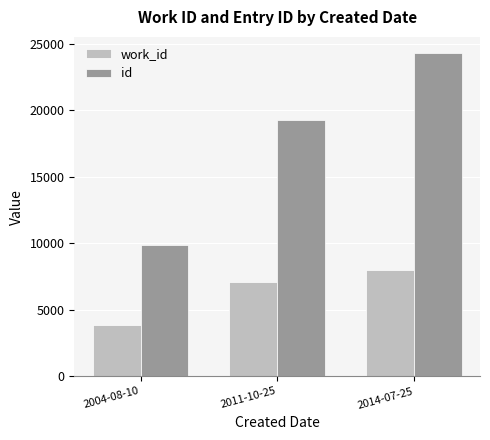

Reading right to left, transcribe all the data shown in this chart.

work_id: 7984	7120	3834
id: 24300	19297	9866